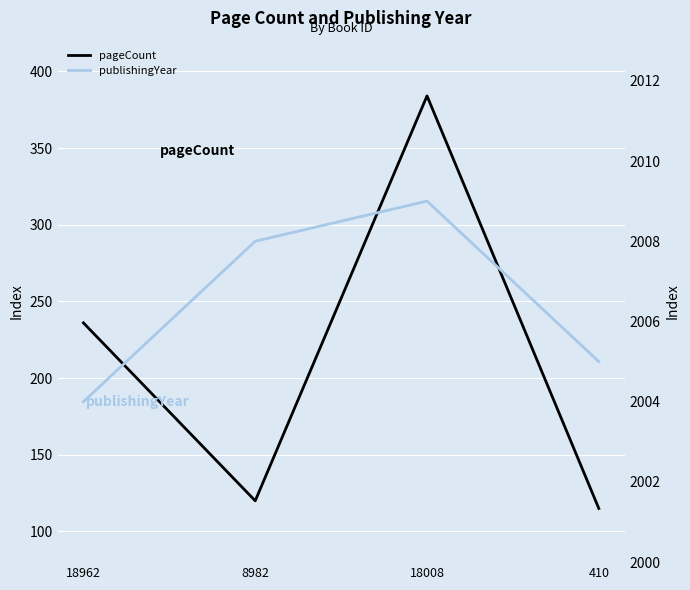

What is the average value of the publishingYear series?

2006